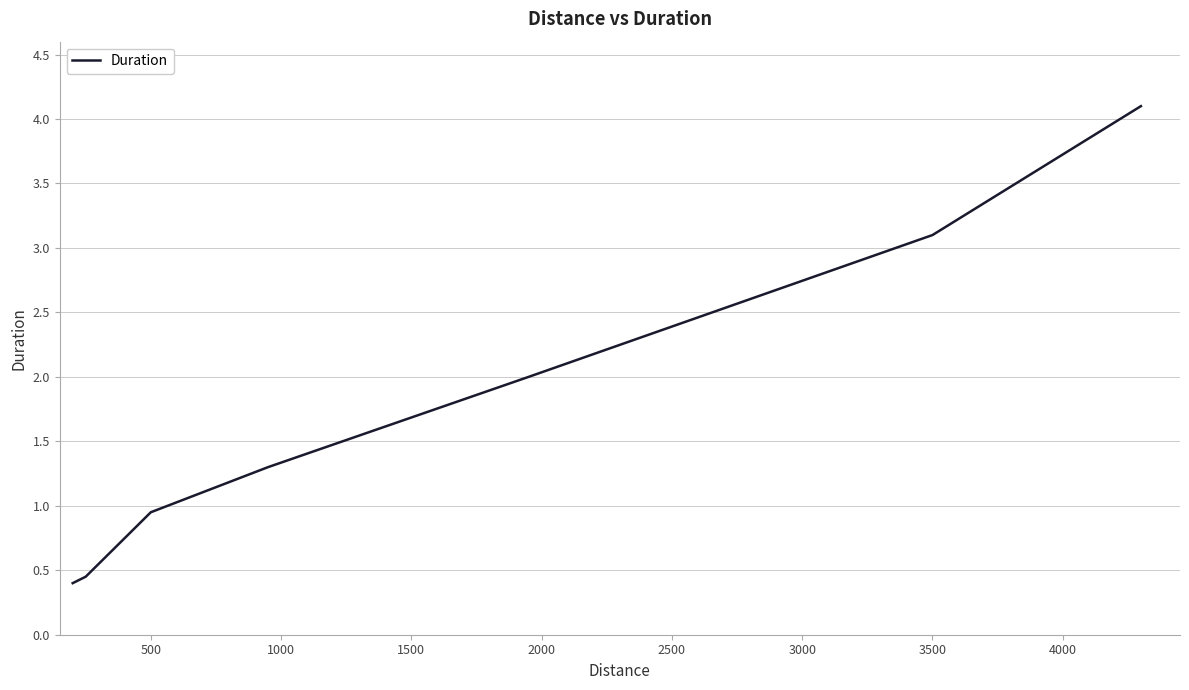

What is the difference between the maximum and minimum values?

3.7